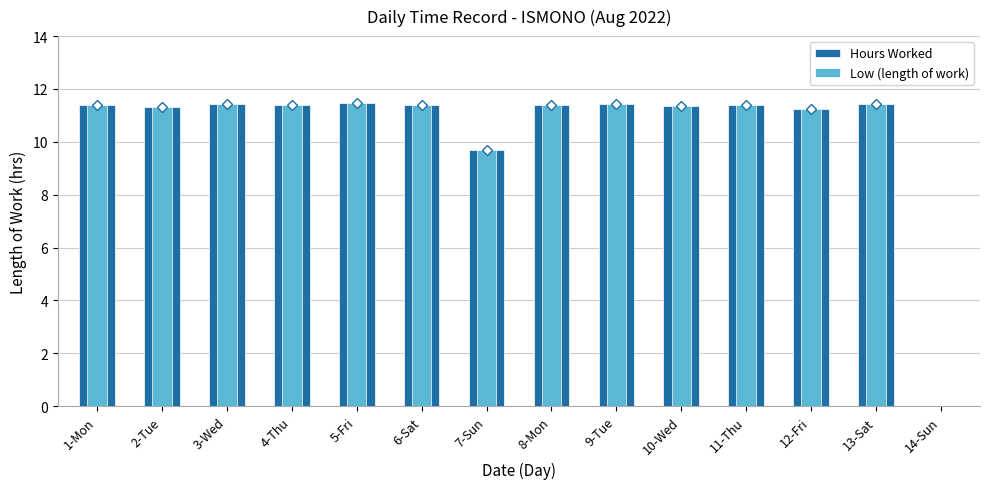

What are all the series names shown in the legend?

Hours Worked, Low (length of work)